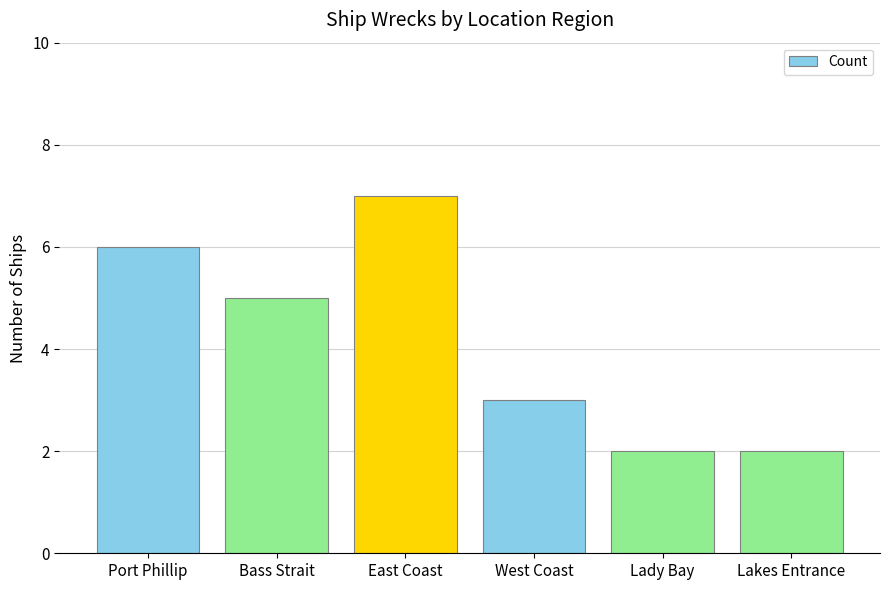

Which category has the highest value across all series?

East Coast